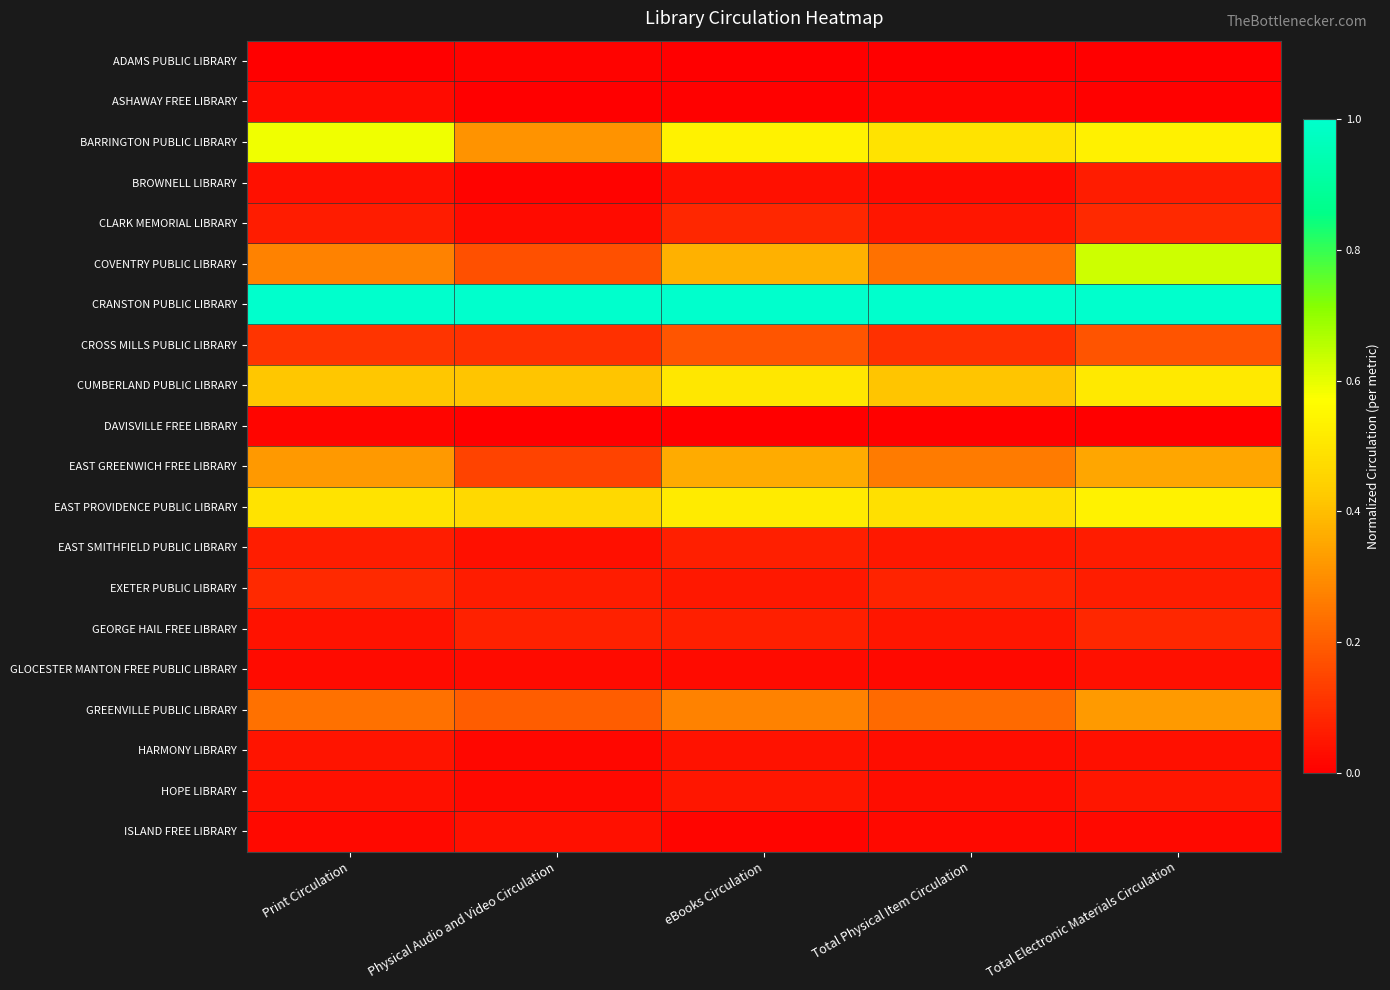

Reading right to left, extract all data points from this chart.

ADAMS PUBLIC LIBRARY: Total Electronic Materials Circulation=0.0	Total Physical Item Circulation=0.0	eBooks Circulation=0.0	Physical Audio and Video Circulation=0.0	Print Circulation=0.0
ASHAWAY FREE LIBRARY: Total Electronic Materials Circulation=0.0	Total Physical Item Circulation=0.0	eBooks Circulation=0.0	Physical Audio and Video Circulation=0.0	Print Circulation=0.0
BARRINGTON PUBLIC LIBRARY: Total Electronic Materials Circulation=0.5	Total Physical Item Circulation=0.5	eBooks Circulation=0.5	Physical Audio and Video Circulation=0.3	Print Circulation=0.6
BROWNELL LIBRARY: Total Electronic Materials Circulation=0.1	Total Physical Item Circulation=0.0	eBooks Circulation=0.0	Physical Audio and Video Circulation=0.0	Print Circulation=0.0
CLARK MEMORIAL LIBRARY: Total Electronic Materials Circulation=0.1	Total Physical Item Circulation=0.0	eBooks Circulation=0.1	Physical Audio and Video Circulation=0.0	Print Circulation=0.1
COVENTRY PUBLIC LIBRARY: Total Electronic Materials Circulation=0.6	Total Physical Item Circulation=0.2	eBooks Circulation=0.4	Physical Audio and Video Circulation=0.2	Print Circulation=0.3
CRANSTON PUBLIC LIBRARY: Total Electronic Materials Circulation=1.0	Total Physical Item Circulation=1.0	eBooks Circulation=1.0	Physical Audio and Video Circulation=1.0	Print Circulation=1.0
CROSS MILLS PUBLIC LIBRARY: Total Electronic Materials Circulation=0.2	Total Physical Item Circulation=0.1	eBooks Circulation=0.2	Physical Audio and Video Circulation=0.1	Print Circulation=0.1
CUMBERLAND PUBLIC LIBRARY: Total Electronic Materials Circulation=0.5	Total Physical Item Circulation=0.4	eBooks Circulation=0.5	Physical Audio and Video Circulation=0.4	Print Circulation=0.4
DAVISVILLE FREE LIBRARY: Total Electronic Materials Circulation=0.0	Total Physical Item Circulation=0.0	eBooks Circulation=0.0	Physical Audio and Video Circulation=0.0	Print Circulation=0.0
EAST GREENWICH FREE LIBRARY: Total Electronic Materials Circulation=0.3	Total Physical Item Circulation=0.3	eBooks Circulation=0.4	Physical Audio and Video Circulation=0.1	Print Circulation=0.3
EAST PROVIDENCE PUBLIC LIBRARY: Total Electronic Materials Circulation=0.5	Total Physical Item Circulation=0.5	eBooks Circulation=0.5	Physical Audio and Video Circulation=0.5	Print Circulation=0.5
EAST SMITHFIELD PUBLIC LIBRARY: Total Electronic Materials Circulation=0.1	Total Physical Item Circulation=0.1	eBooks Circulation=0.1	Physical Audio and Video Circulation=0.0	Print Circulation=0.1
EXETER PUBLIC LIBRARY: Total Electronic Materials Circulation=0.1	Total Physical Item Circulation=0.1	eBooks Circulation=0.1	Physical Audio and Video Circulation=0.1	Print Circulation=0.1
GEORGE HAIL FREE LIBRARY: Total Electronic Materials Circulation=0.1	Total Physical Item Circulation=0.0	eBooks Circulation=0.1	Physical Audio and Video Circulation=0.1	Print Circulation=0.0
GLOCESTER MANTON FREE PUBLIC LIBRARY: Total Electronic Materials Circulation=0.0	Total Physical Item Circulation=0.0	eBooks Circulation=0.0	Physical Audio and Video Circulation=0.0	Print Circulation=0.0
GREENVILLE PUBLIC LIBRARY: Total Electronic Materials Circulation=0.3	Total Physical Item Circulation=0.2	eBooks Circulation=0.3	Physical Audio and Video Circulation=0.2	Print Circulation=0.2
HARMONY LIBRARY: Total Electronic Materials Circulation=0.0	Total Physical Item Circulation=0.0	eBooks Circulation=0.0	Physical Audio and Video Circulation=0.0	Print Circulation=0.0
HOPE LIBRARY: Total Electronic Materials Circulation=0.1	Total Physical Item Circulation=0.0	eBooks Circulation=0.0	Physical Audio and Video Circulation=0.0	Print Circulation=0.0
ISLAND FREE LIBRARY: Total Electronic Materials Circulation=0.0	Total Physical Item Circulation=0.0	eBooks Circulation=0.0	Physical Audio and Video Circulation=0.0	Print Circulation=0.0